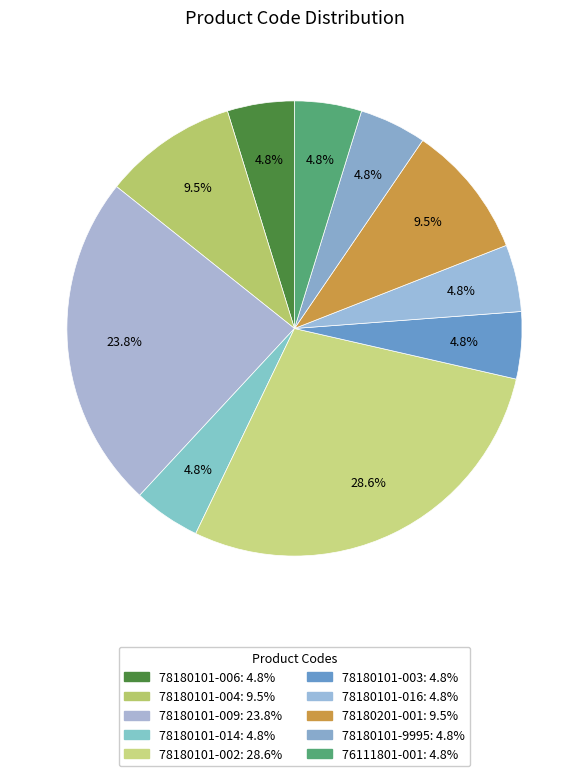

Between 78180101-9995 and 78180101-006, which is larger?

78180101-9995